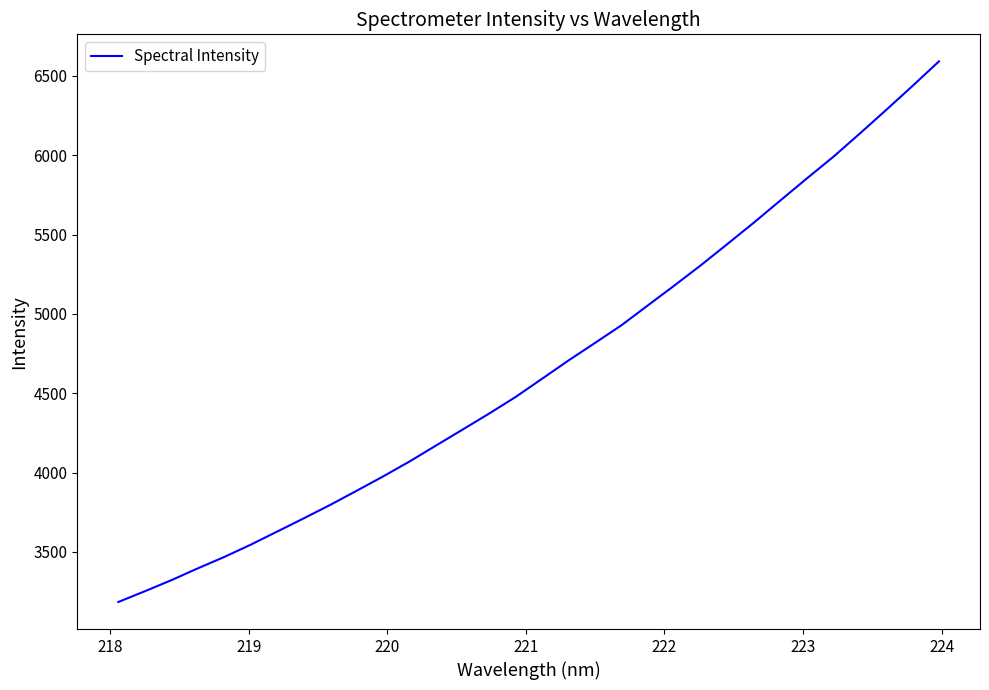

What is the greatest value displayed?

6591.6